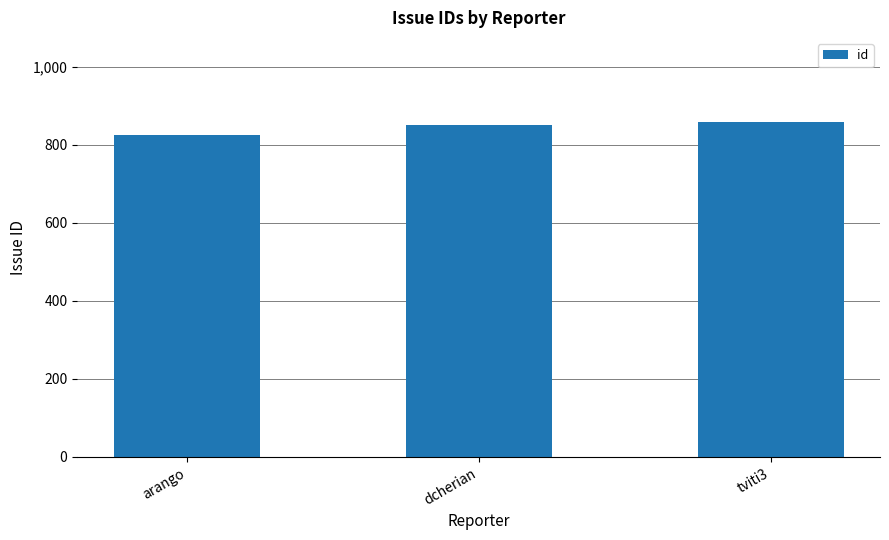

Reading left to right, list all the values displayed in this chart.

arango=826	dcherian=850	tviti3=859